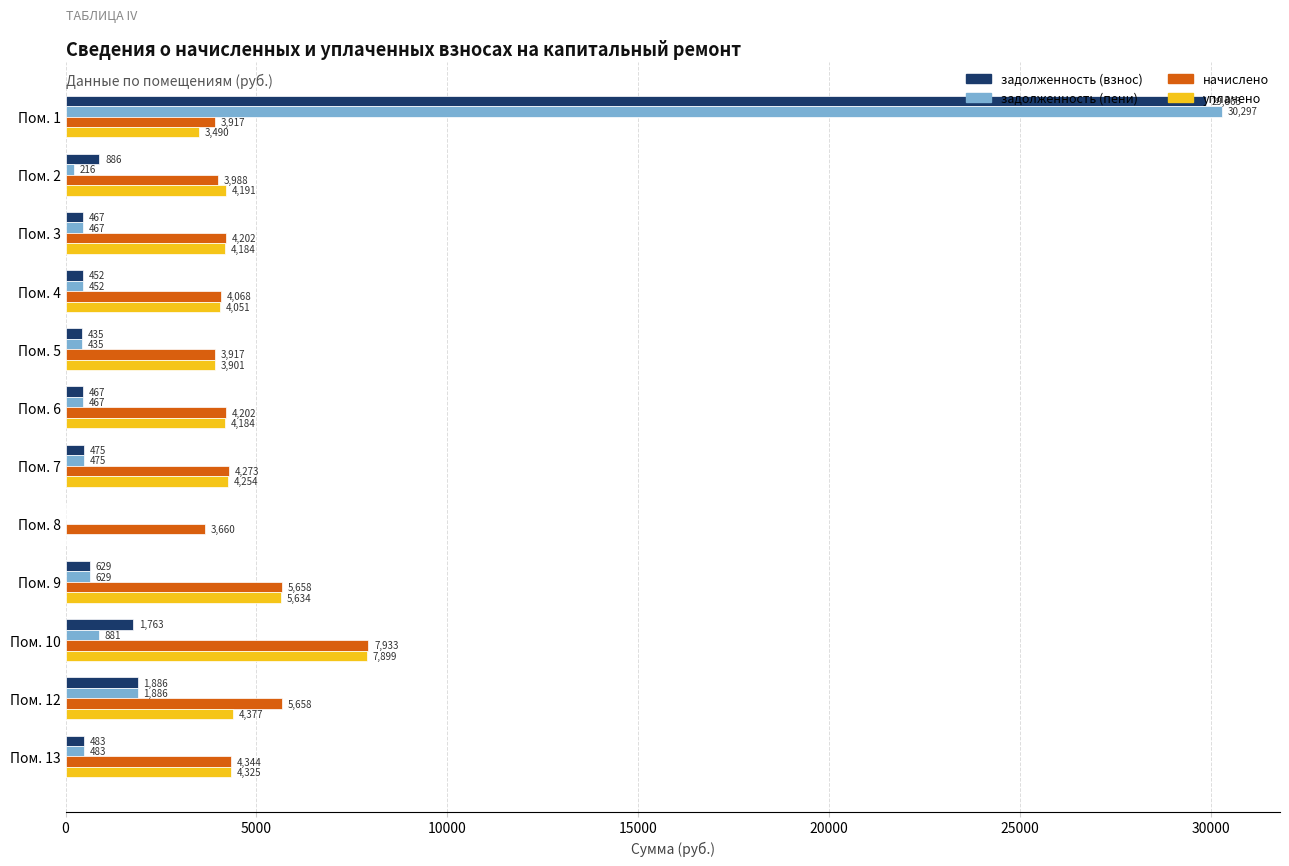

How many values in the начислено series exceed 4201?

7